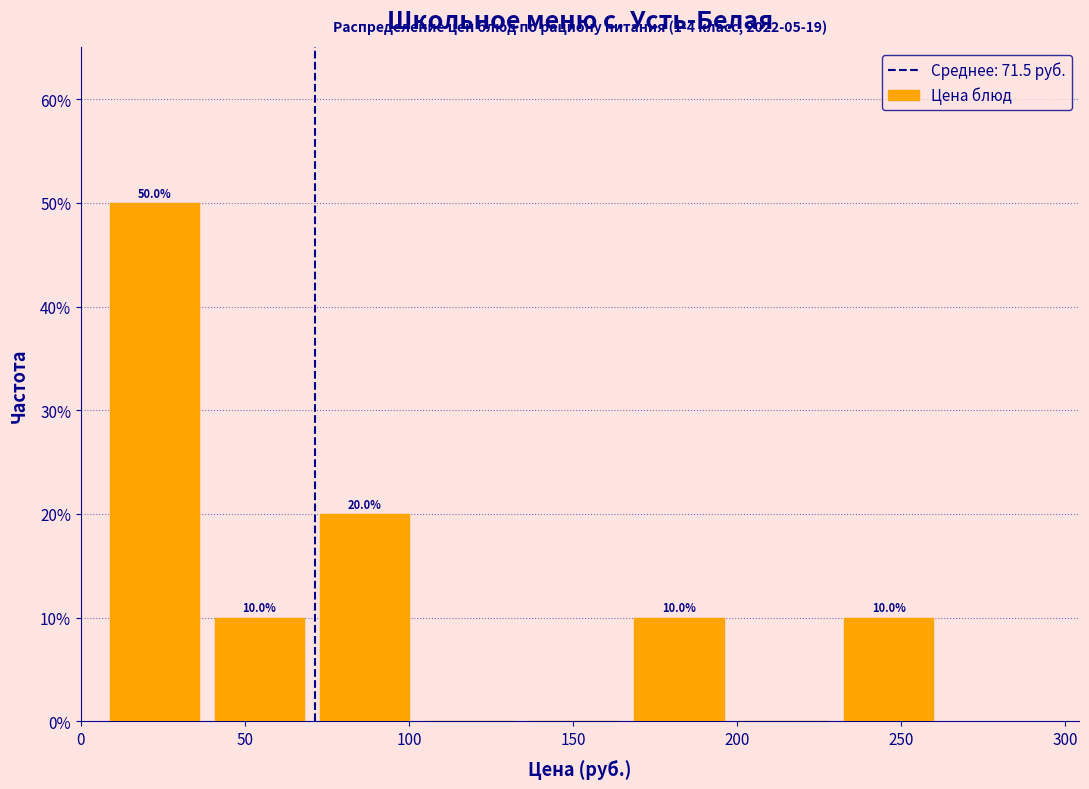

Over which range of the x-axis is the bar tallest?

10 to 40